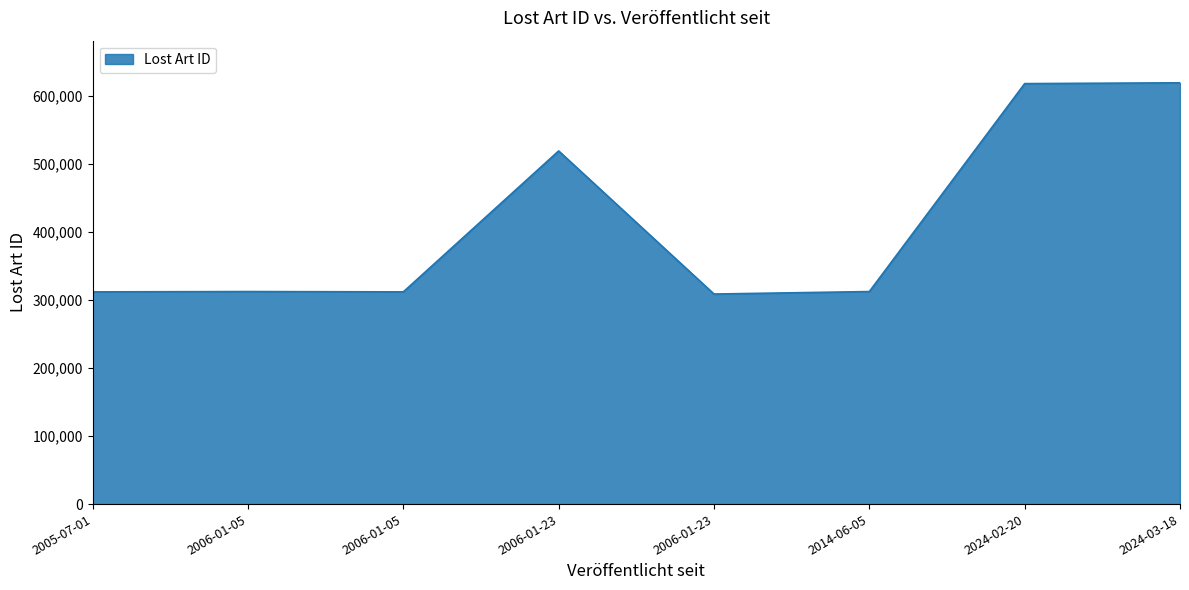

What is the smallest value displayed?

308786